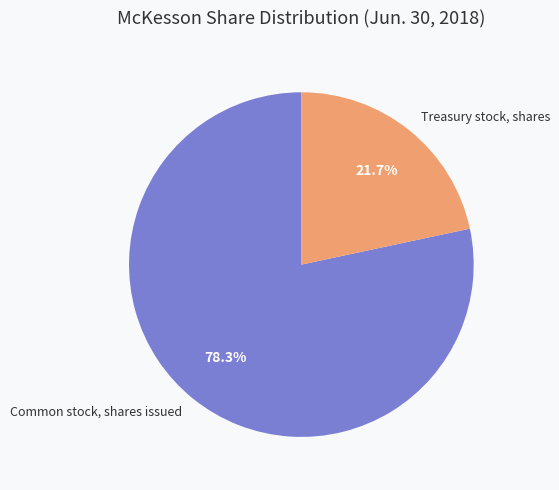

To the nearest percent, what portion does Common stock, shares issued represent?

78%